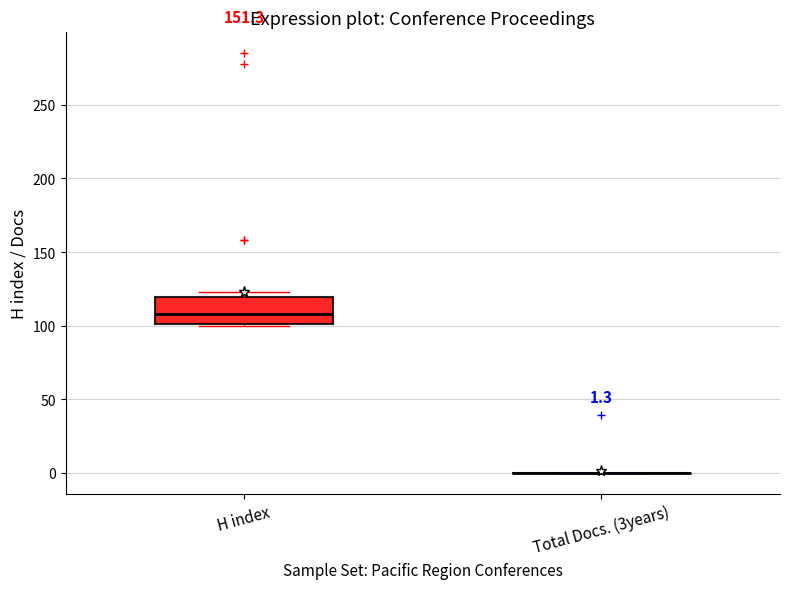

Comparing the boxes themselves (not the whiskers), which one is the tallest?

H index